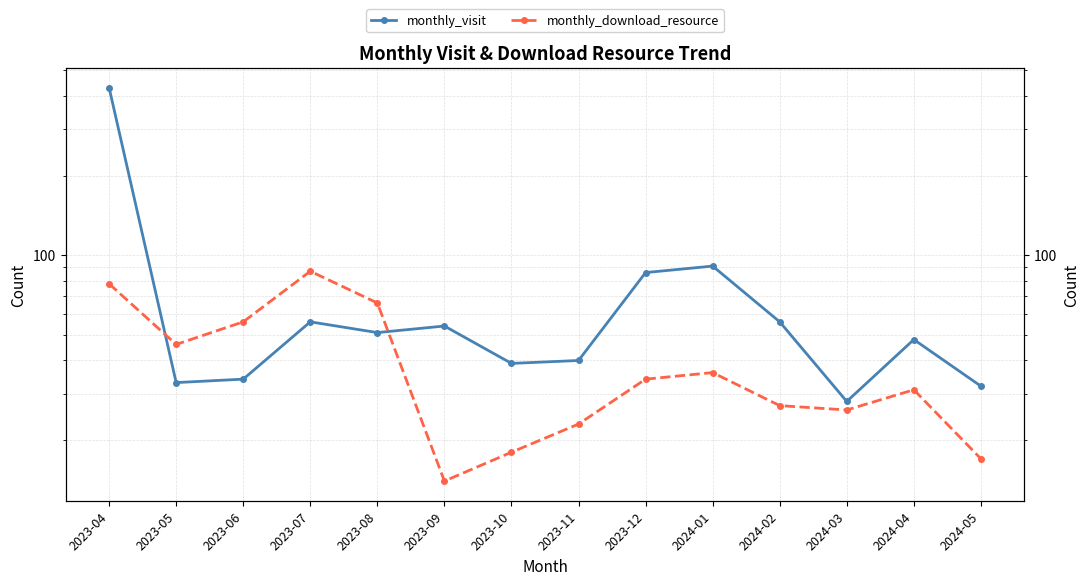

Rank the series at 2023-06 from highest to lowest value.

monthly_download_resource, monthly_visit